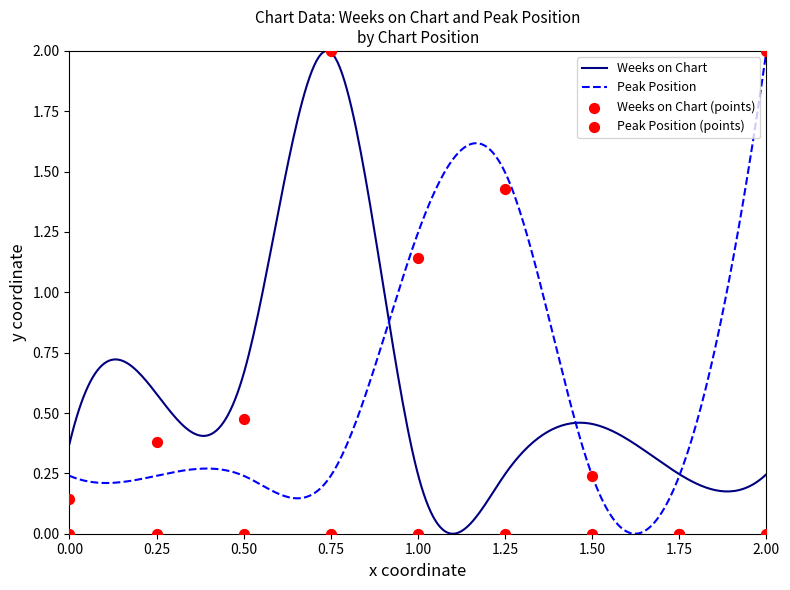

Is the value of Weeks on Chart at 0.25 greater than the value of Peak Position at 1.75?

Yes